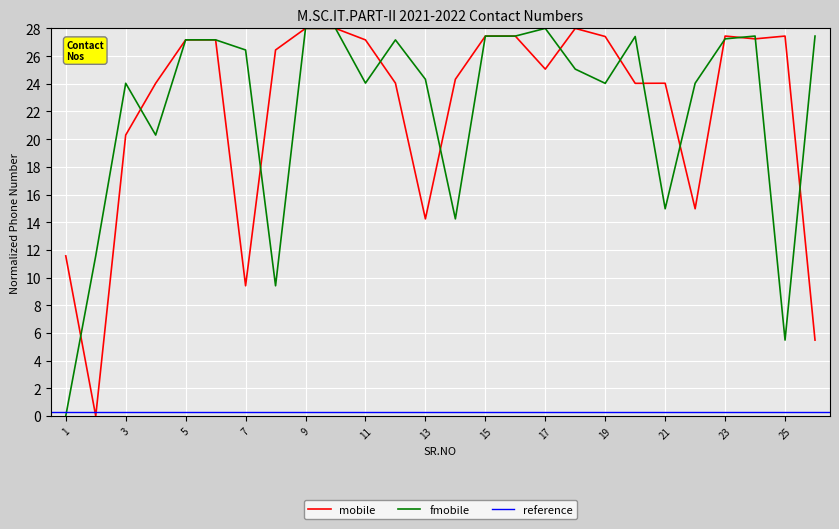

How many interior local valleys does the mobile series have?

7